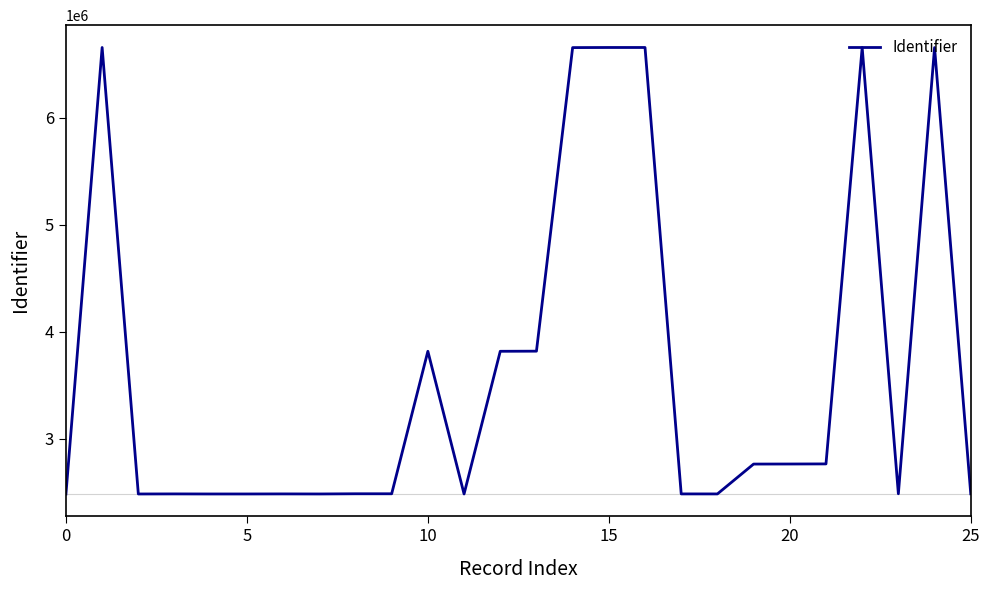

What is the difference between the maximum and minimum values?

4173709